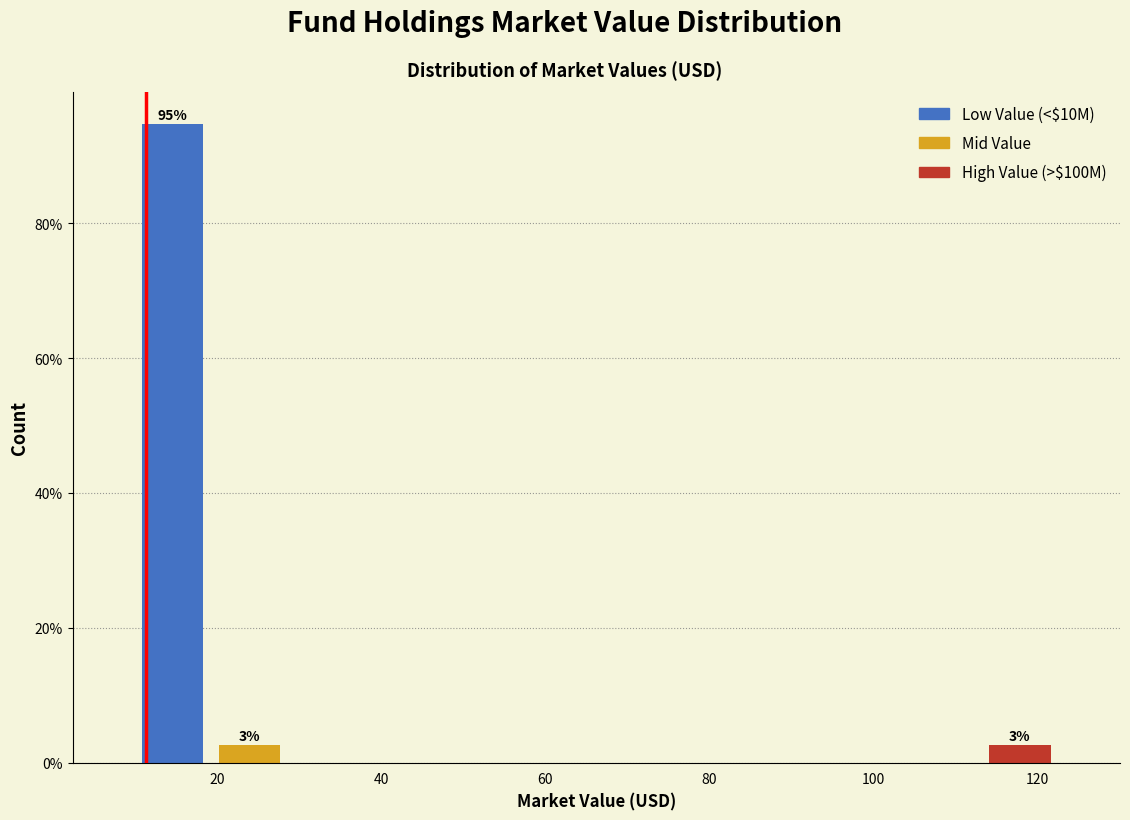

Over which range of the x-axis is the bar tallest?

10 to 20